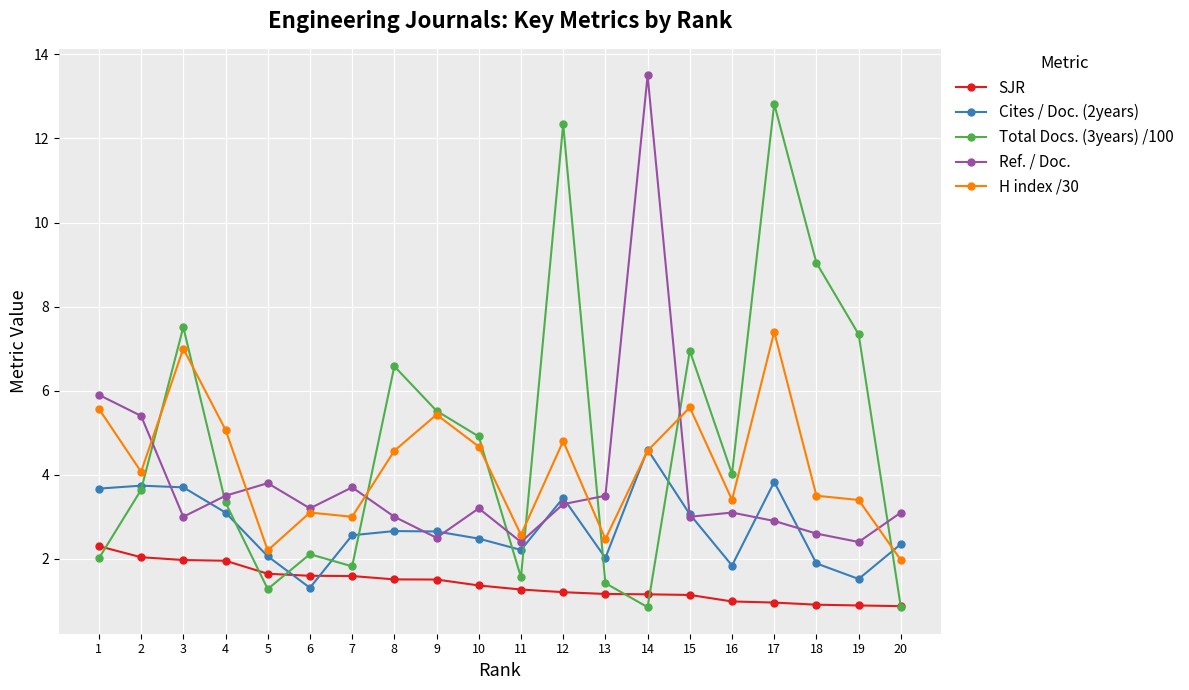

How many interior local peaks does the Total Docs. (3years) /100 series have?

6